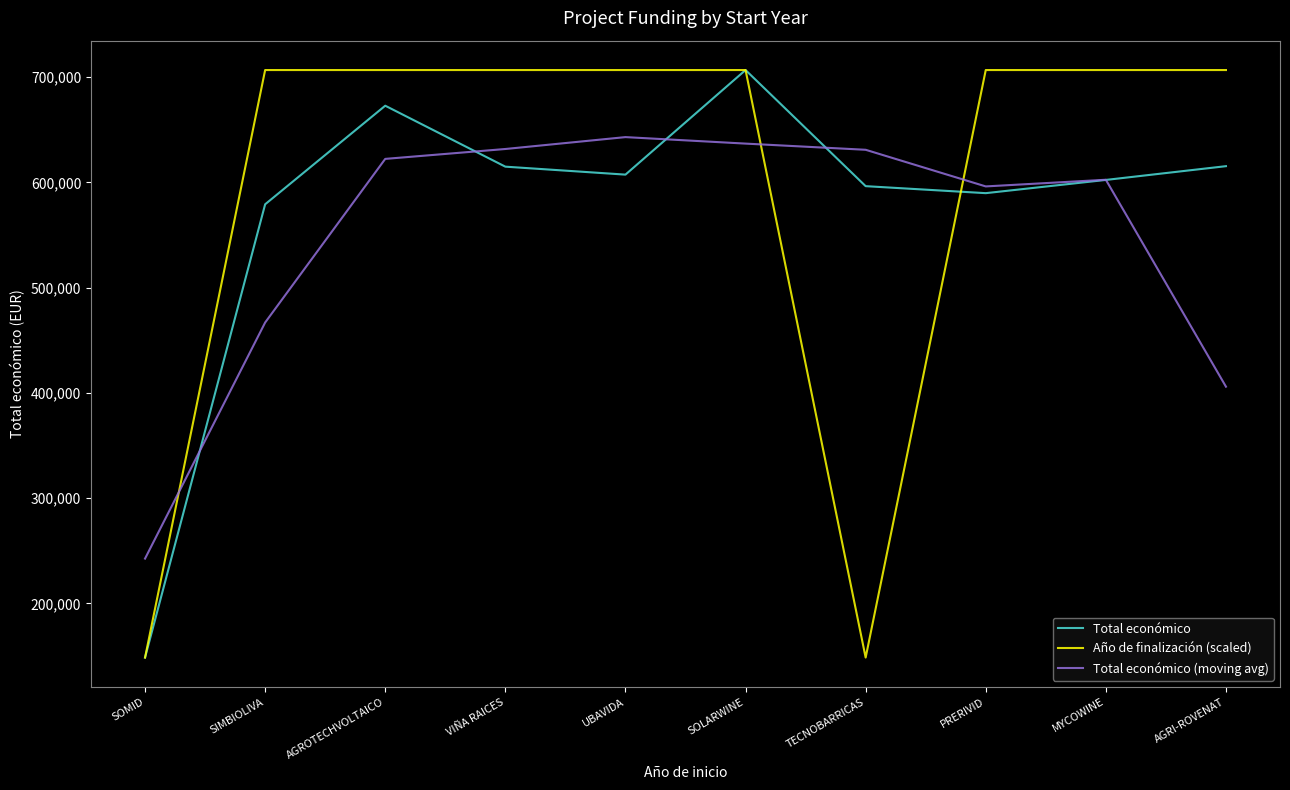

What value does the Total económico series have at UBAVIDA?

607342.0